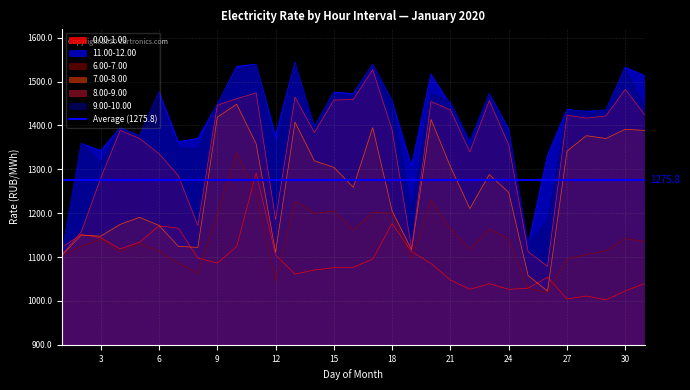

Does the chart display data point markers on the line(s)?

No